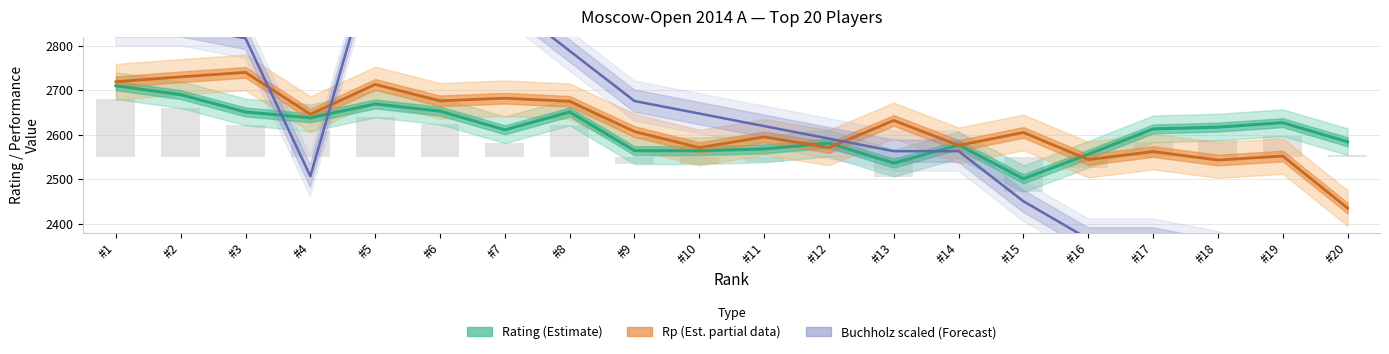

Is it true that Buchholz (Forecast) equals 2901.0 at #7?

True